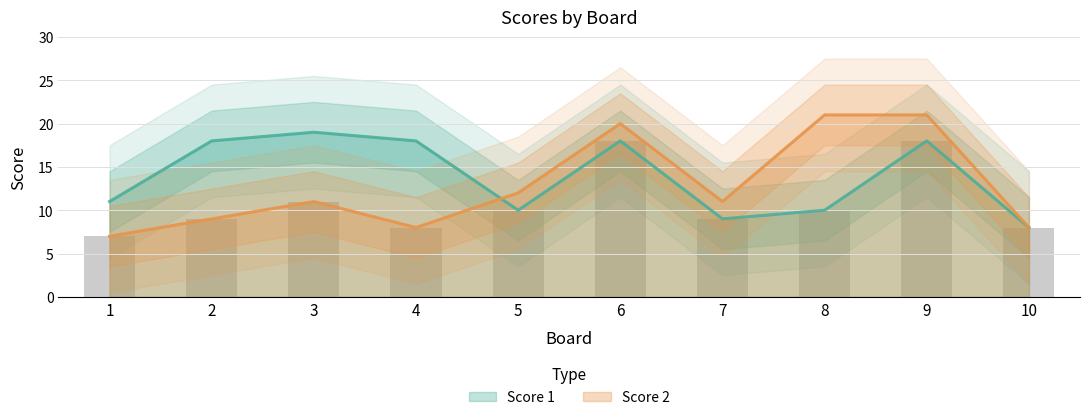

Which label corresponds to the smallest value in the chart?

1